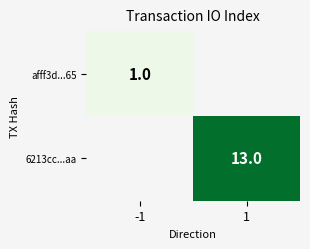

The 6213cc...aa series shows 23 at 1. True or false?

False